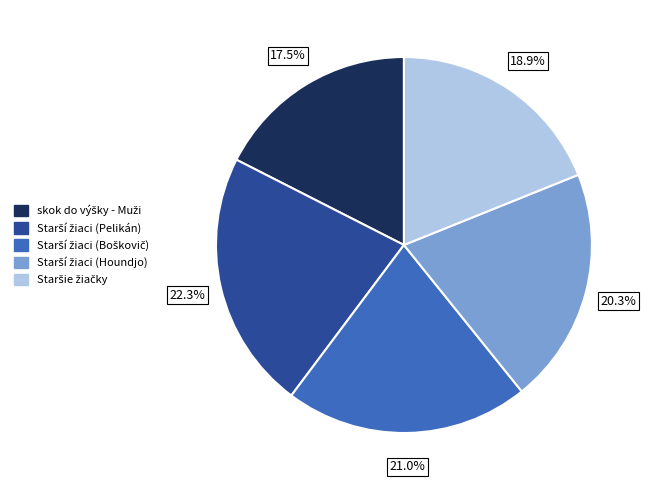

Which slice is the largest?

skok do výšky - Starší žiaci (Pelikán)